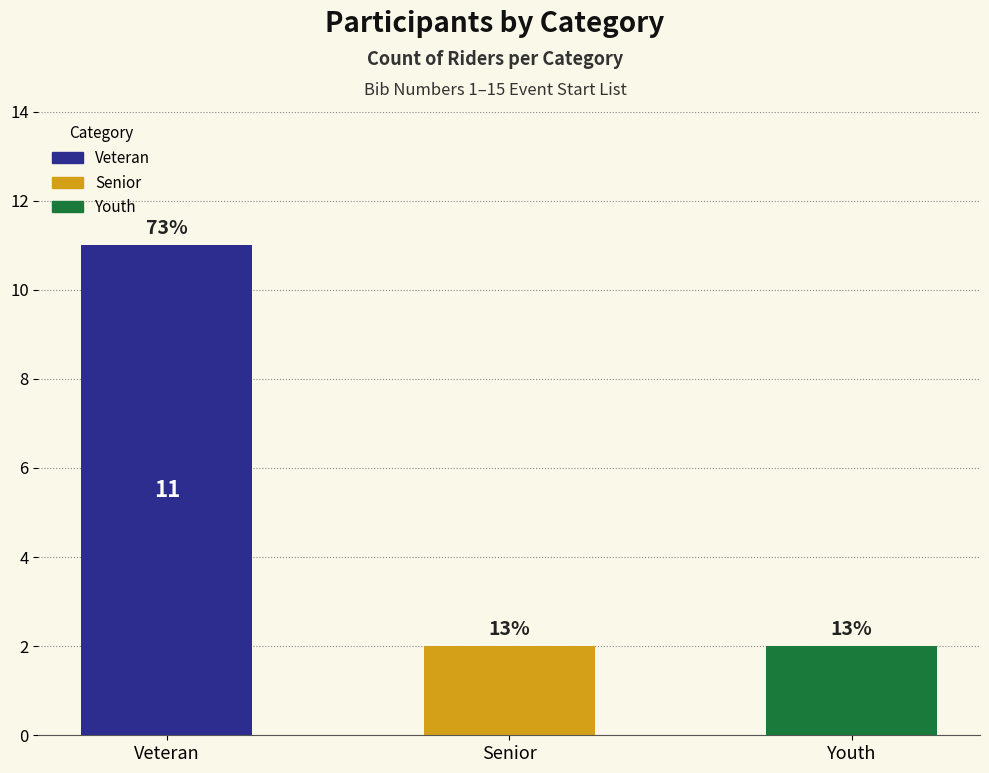

Reading right to left, list all the values displayed in this chart.

2	2	11